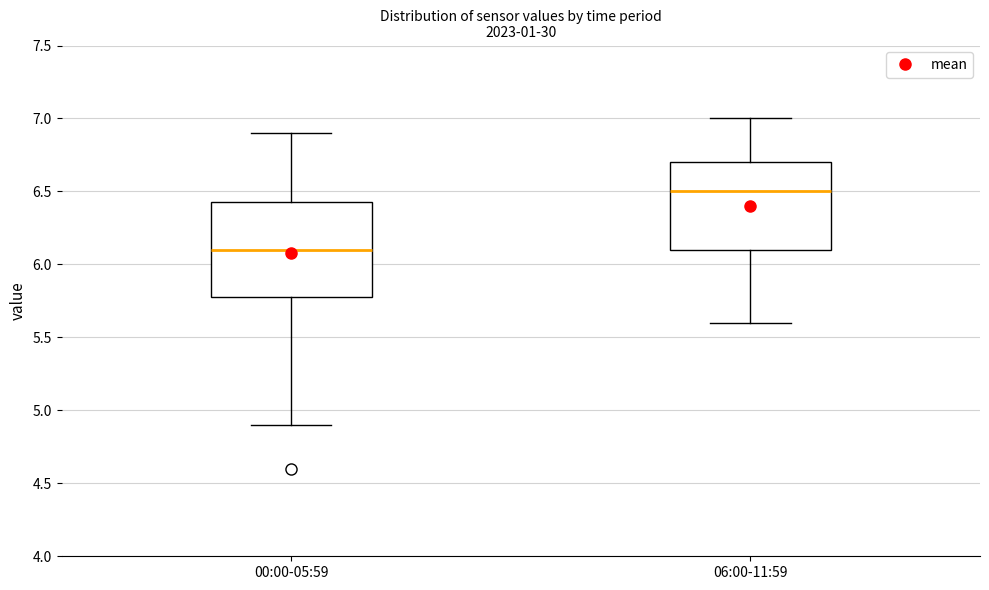

Which box's median line is the highest?

06:00-11:59